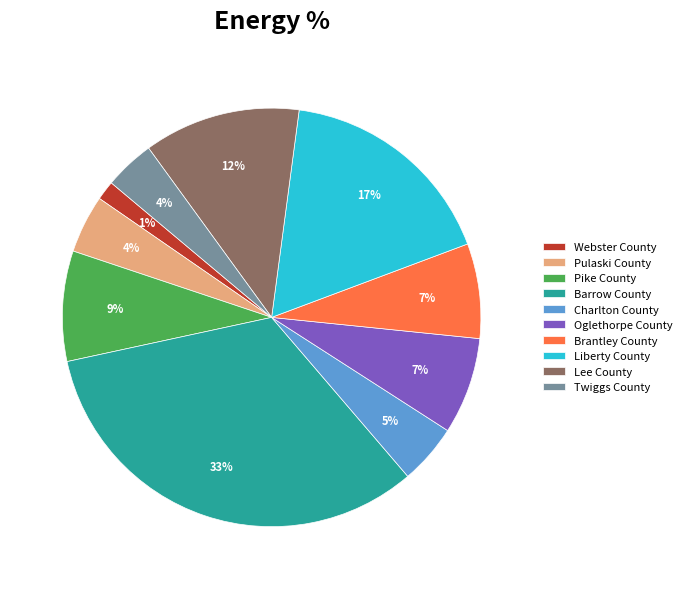

How many segments does this pie chart have?

10